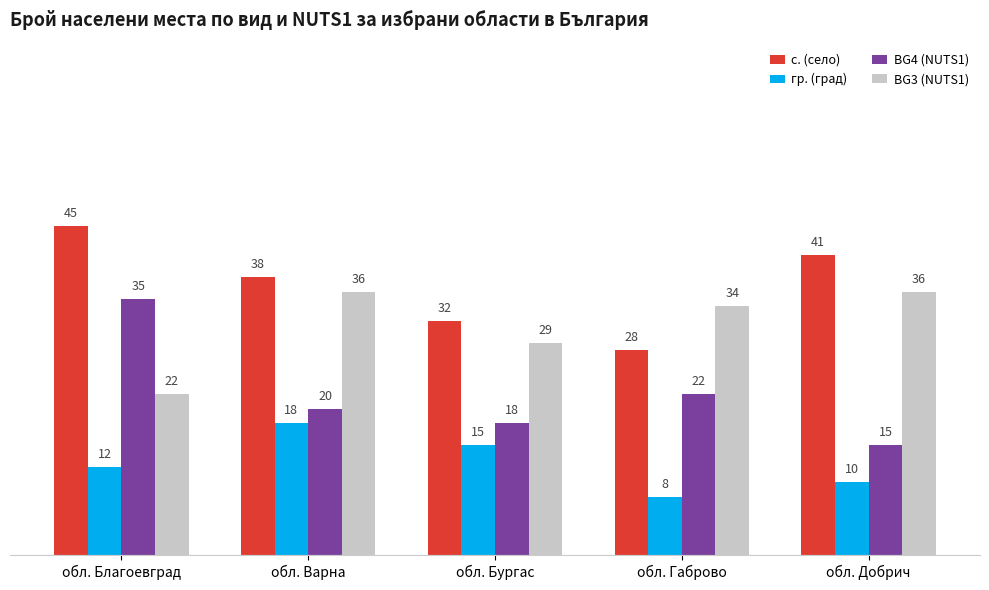

How many гр. (град) values are between 10 and 15?

3